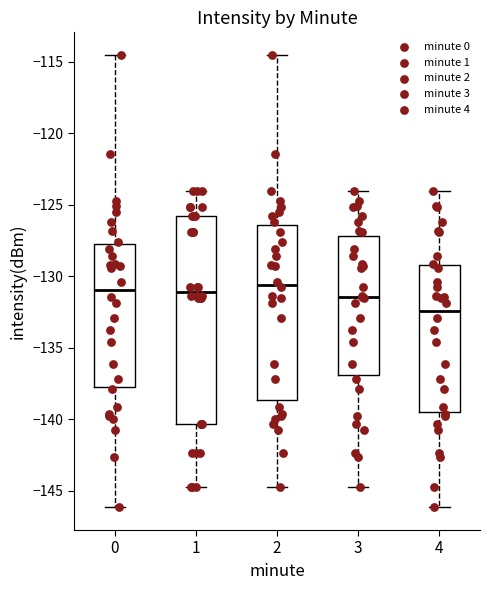

Reading left to right, transcribe this box plot: for each box, give where its median line is, the range the box spans, and where its two whiskers end, as read against the y-axis. The values are not printed on the chart, so give them approximately, as read against the axis.

0: median -131.0, box -137.5 to -127.5, whiskers -146.0 to -114.5
1: median -131.0, box -140.5 to -126.0, whiskers -145.0 to -124.0
2: median -130.5, box -138.5 to -126.5, whiskers -145.0 to -114.5
3: median -131.5, box -137.0 to -127.0, whiskers -145.0 to -124.0
4: median -132.5, box -139.5 to -129.0, whiskers -146.0 to -124.0